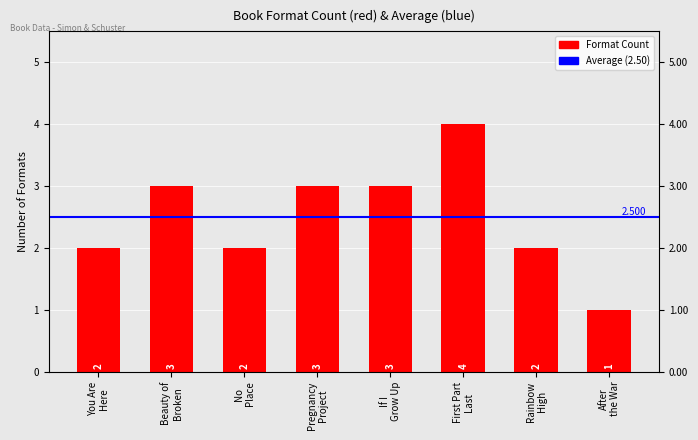

List the labels in order of value, largest first.

First Part Last, Beauty of Broken, Pregnancy Project, If I Grow Up, You Are Here, No Place, Rainbow High, After the War